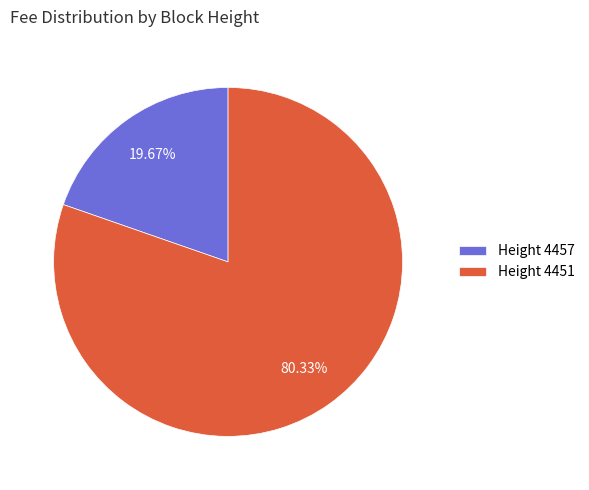

To the nearest percent, what is the difference between the largest and smallest slice percentages?

61%